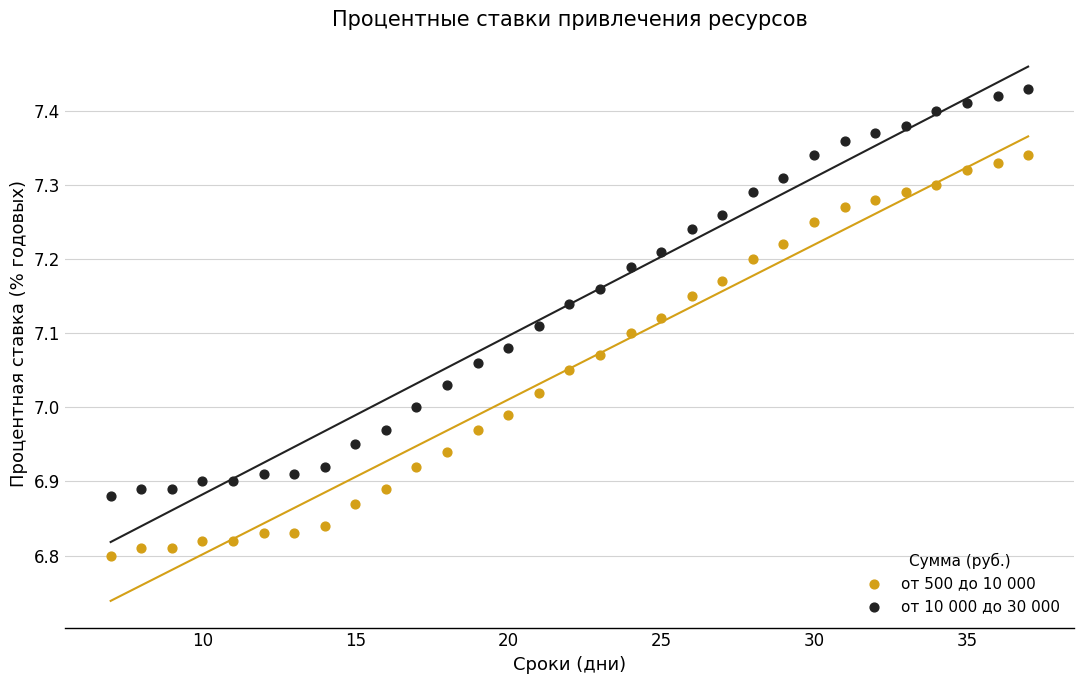

Which series has the widest spread of Y values?

от 10 000 до 30 000